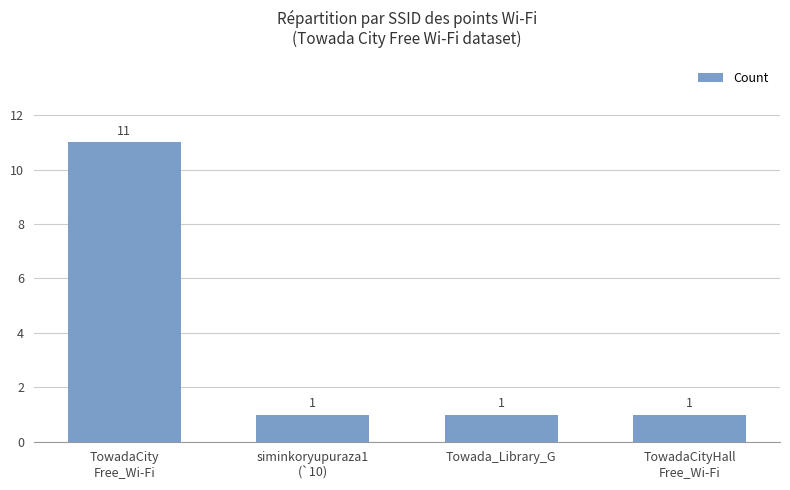

The value at siminkoryupuraza1
(`10) is 1. True or false?

True